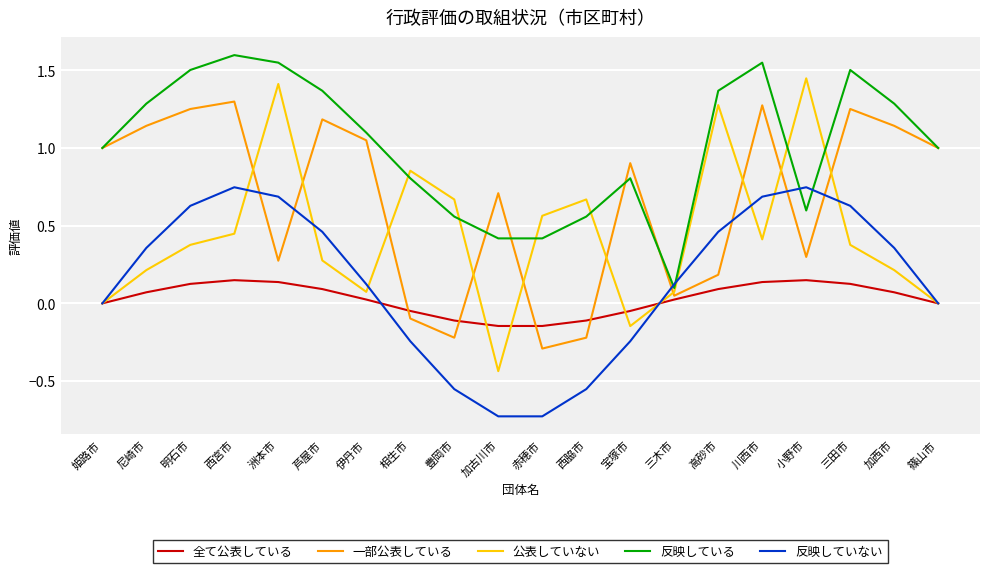

Which series has the largest range (max minus min)?

公表していない